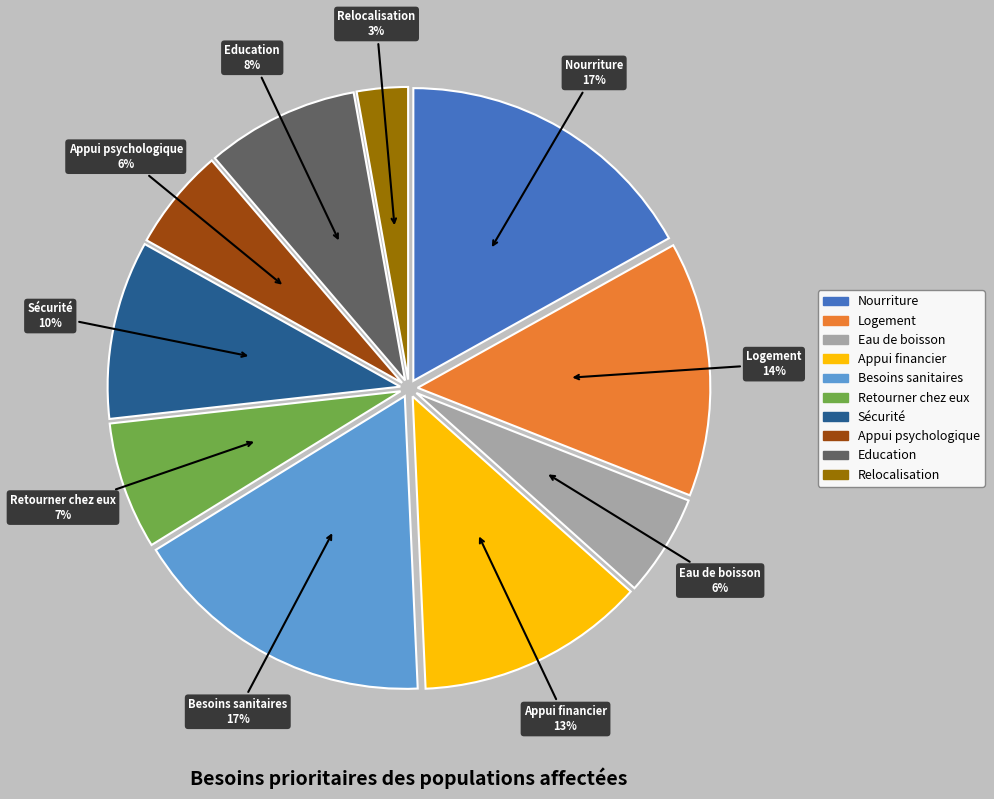

To the nearest percent, what portion does Besoins sanitaires represent?

17%